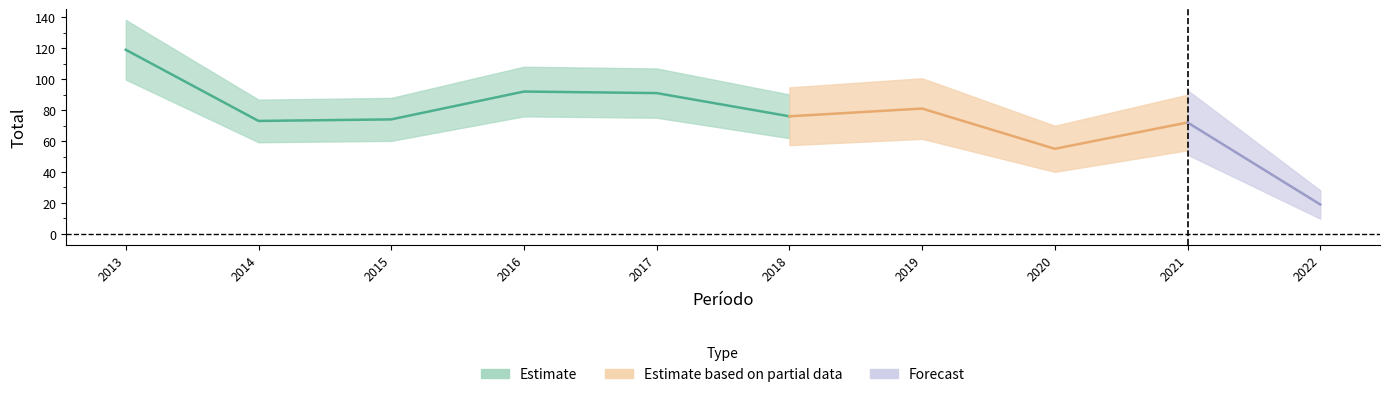

What is the value of the 2nd point from the left?

73